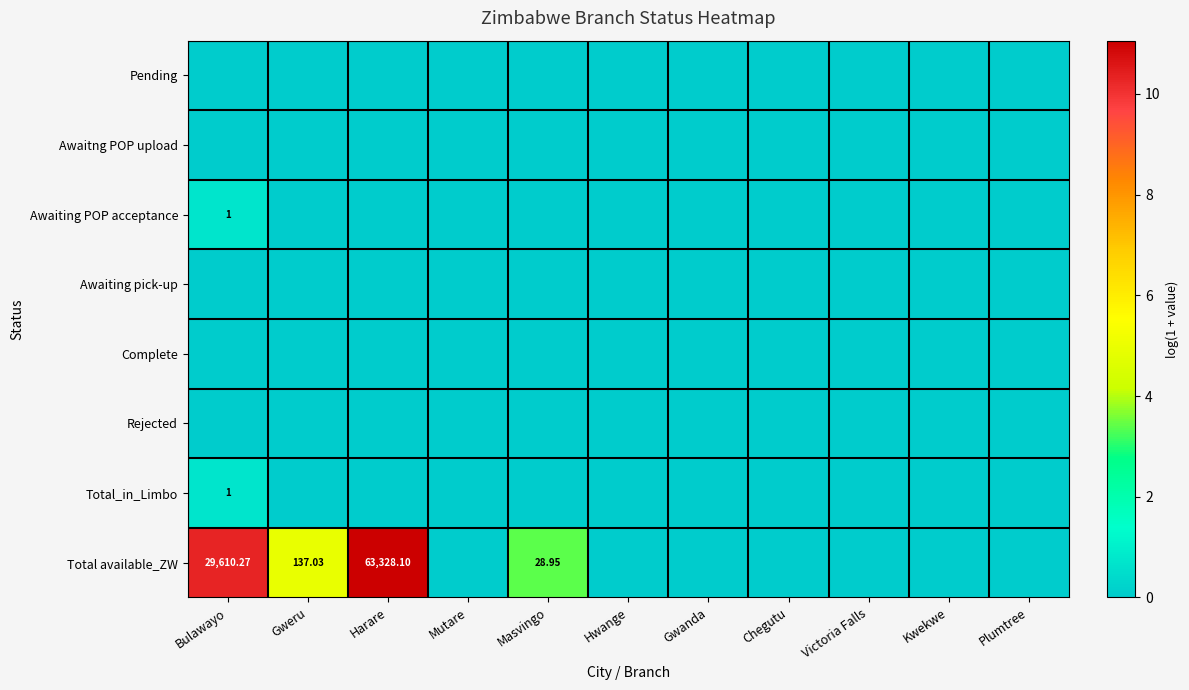

List the series in order of their peak value, highest first.

Total available_ZW, Awaiting POP acceptance, Total_in_Limbo, Pending, Awaitng POP upload, Awaiting pick-up, Complete, Rejected